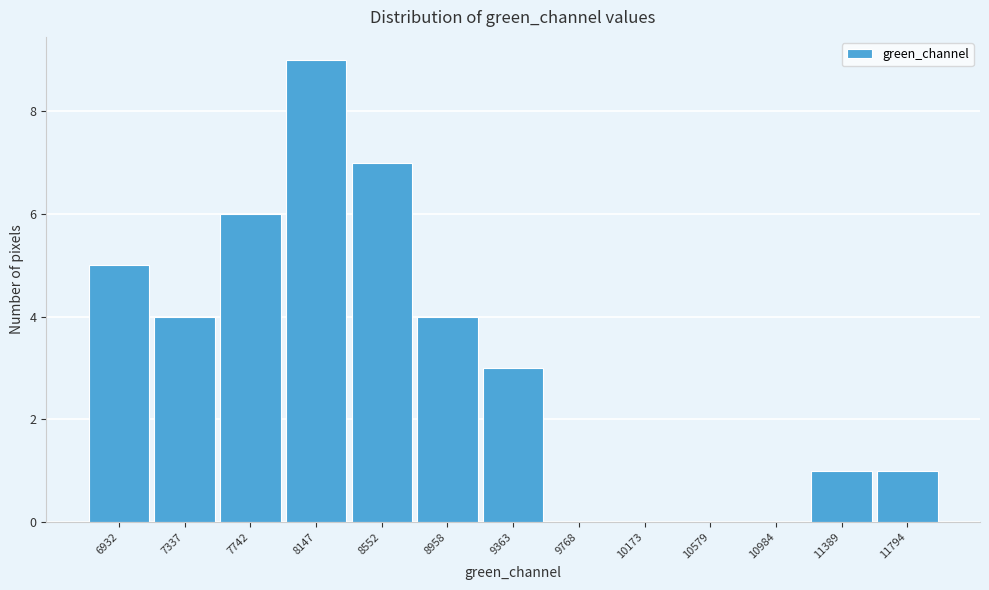

Reading left to right, what are all the values shown in this chart?

6932=5	7337=4	7742=6	8147=9	8552=7	8958=4	9363=3	9768=0	10173=0	10579=0	10984=0	11389=1	11794=1